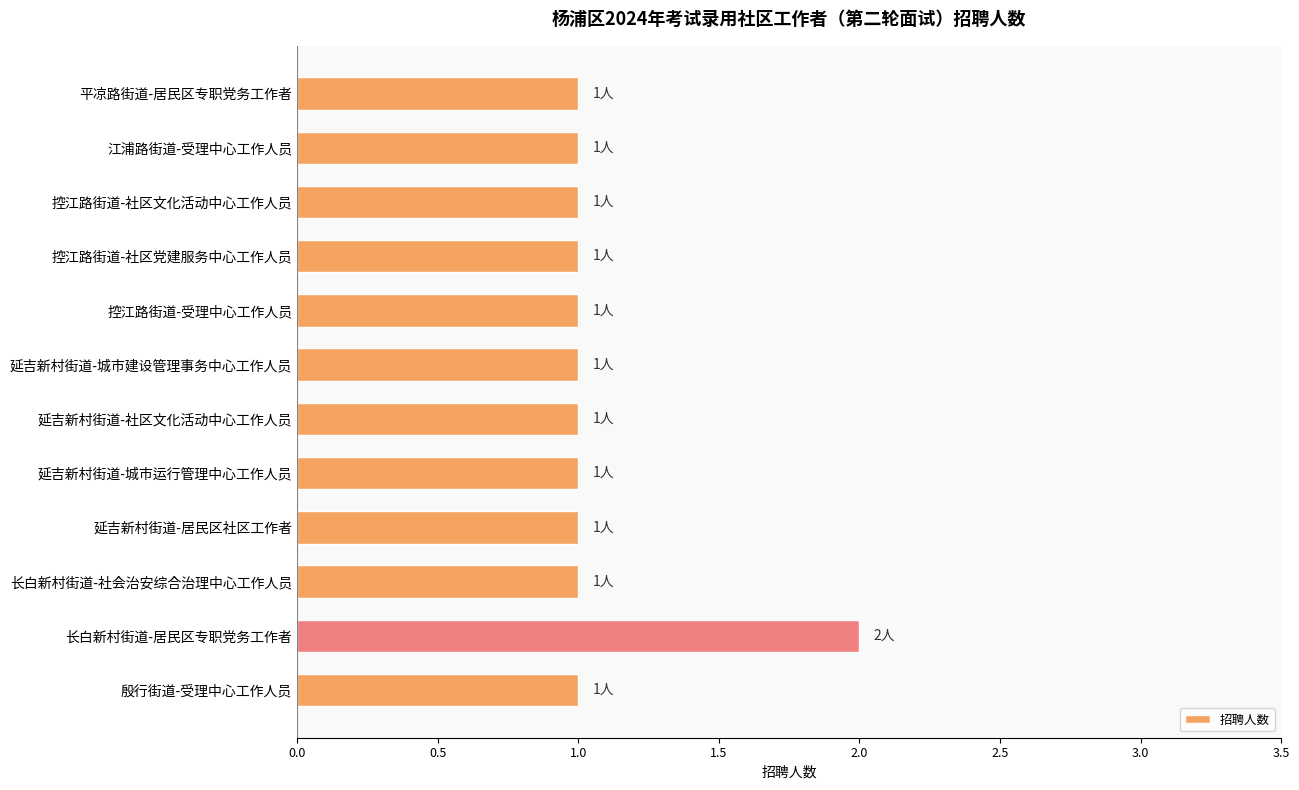

Reading top to bottom, what are all the values shown in this chart?

1	1	1	1	1	1	1	1	1	1	2	1